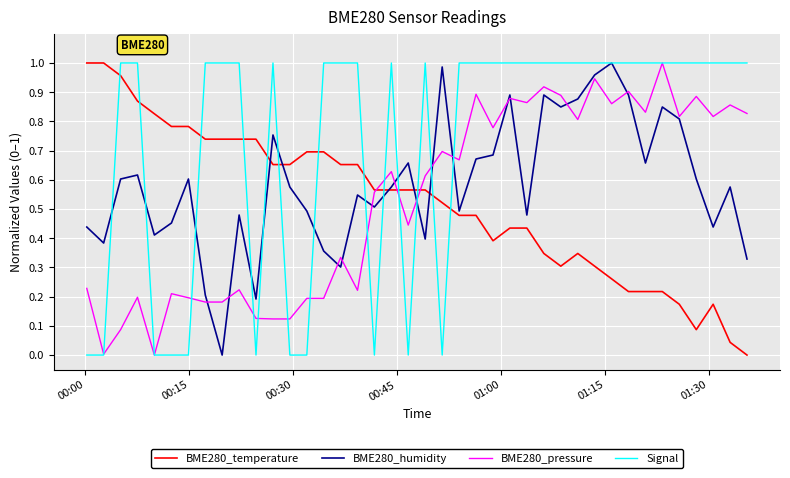

Which series has the largest total across all categories?

Signal